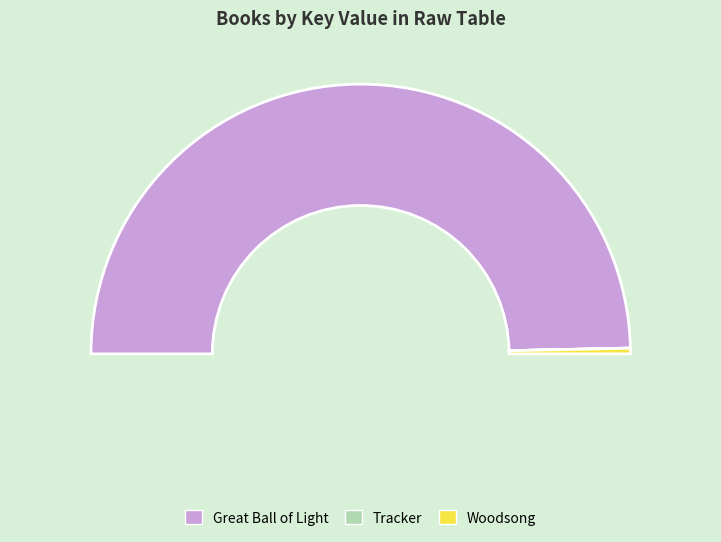

Which category has the smallest portion of the pie?

Tracker